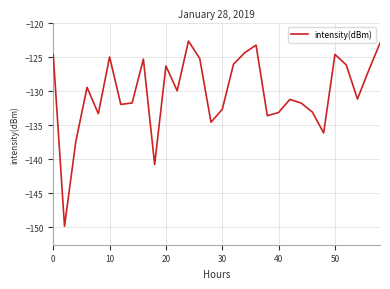

Does the chart display data point markers on the line(s)?

No